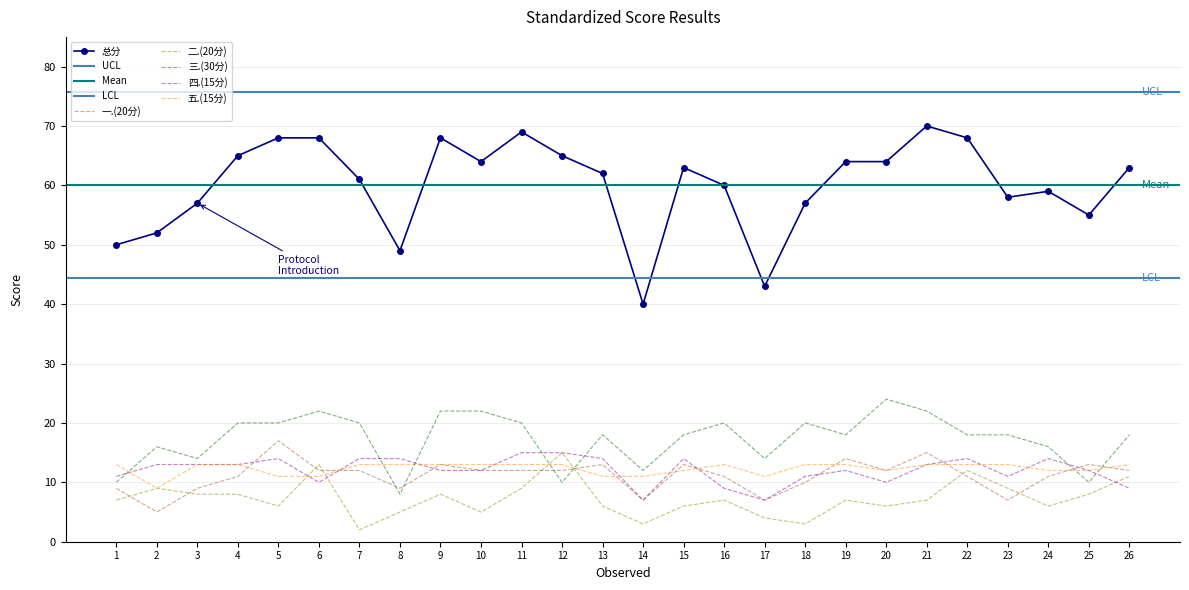

True or false: 总分 and 二.(20分) cross at least once.

False